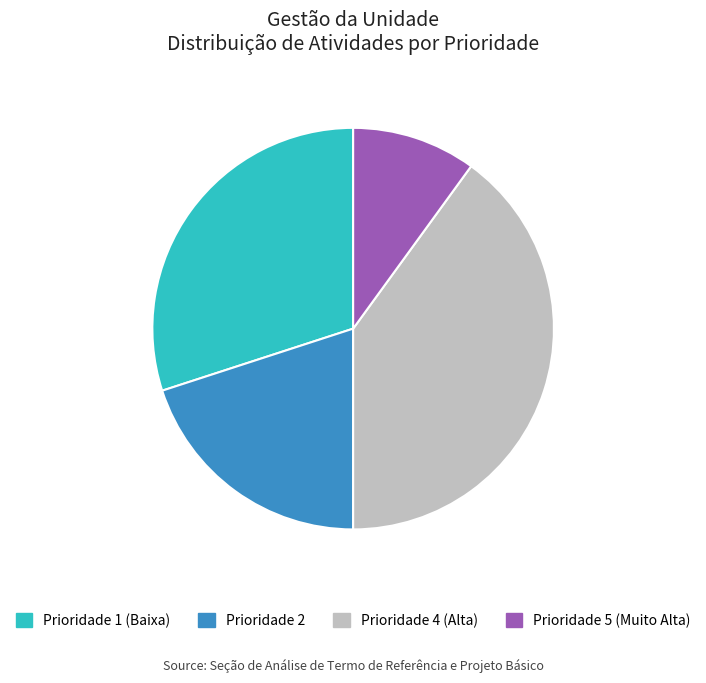

What is the ratio of the value at Prioridade 1 (Baixa) to the value at Prioridade 5 (Muito Alta)?

3.0